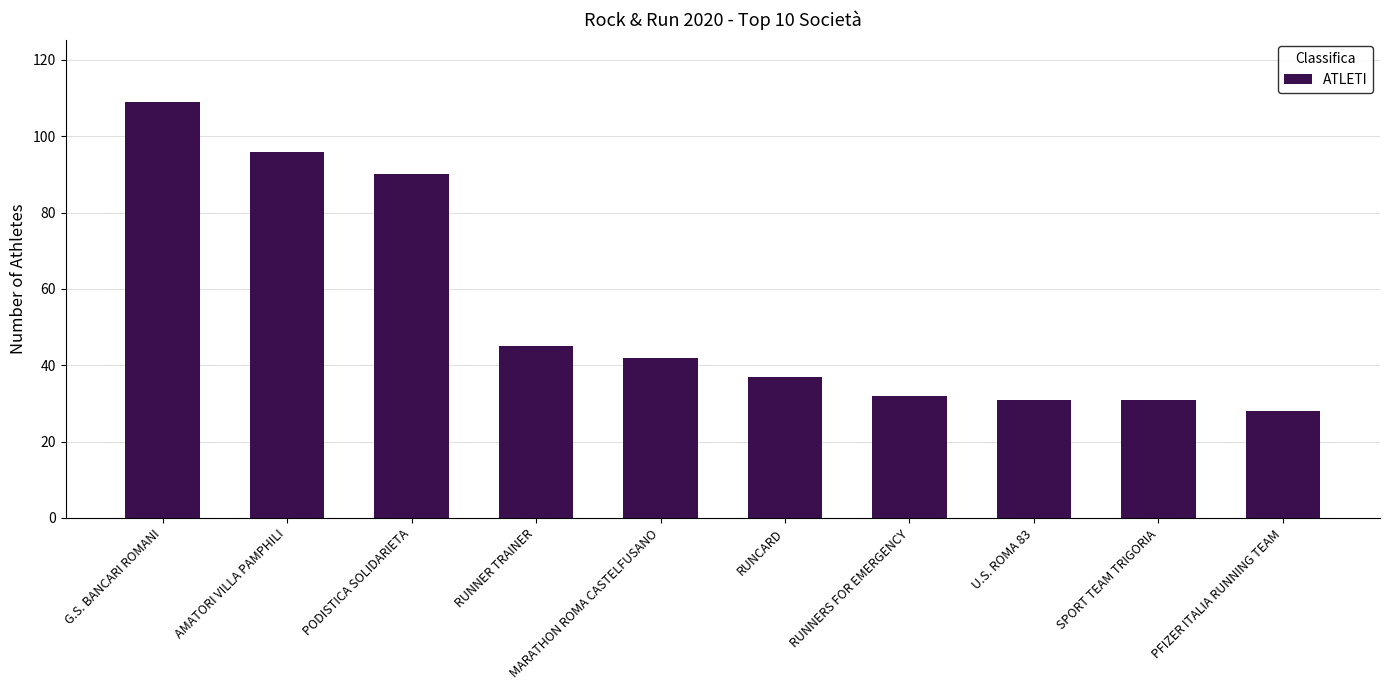

Is it true that the value at G.S. BANCARI ROMANI is 109?

True